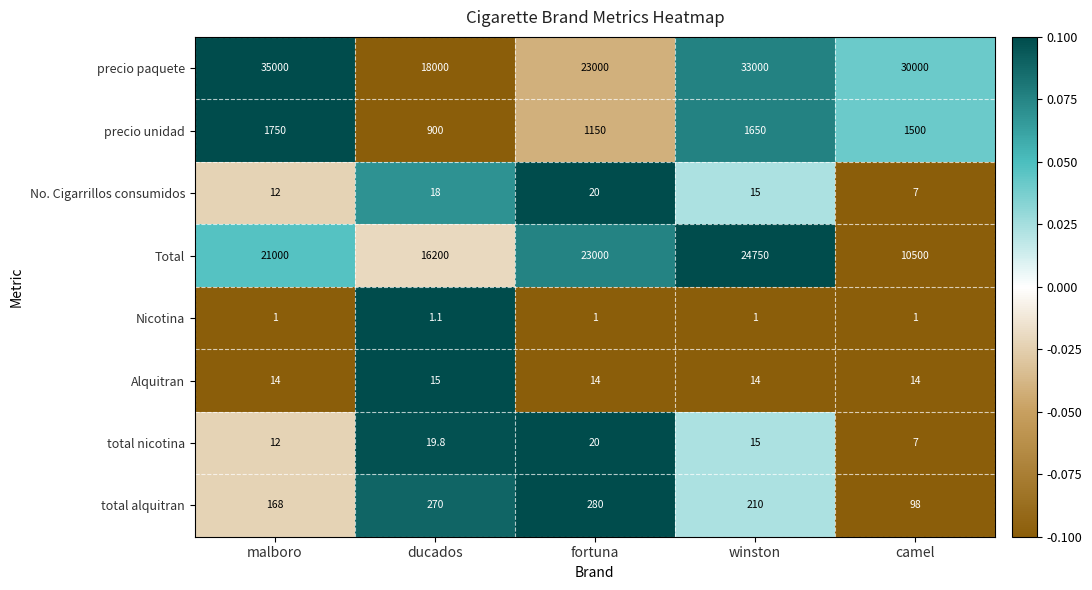

Which series has the largest range (max minus min)?

precio paquete